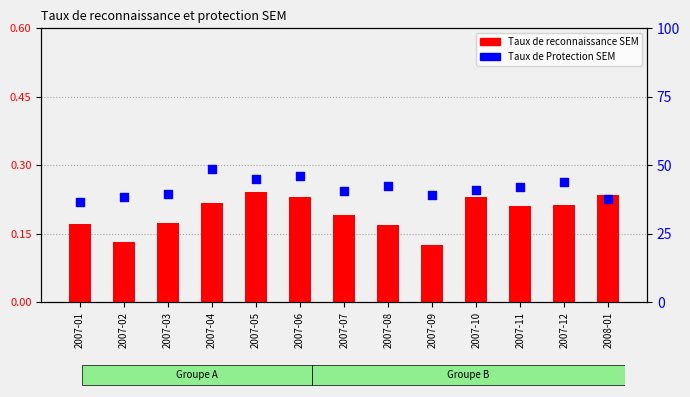

What is the total value across all series at 2007-10?

41.0